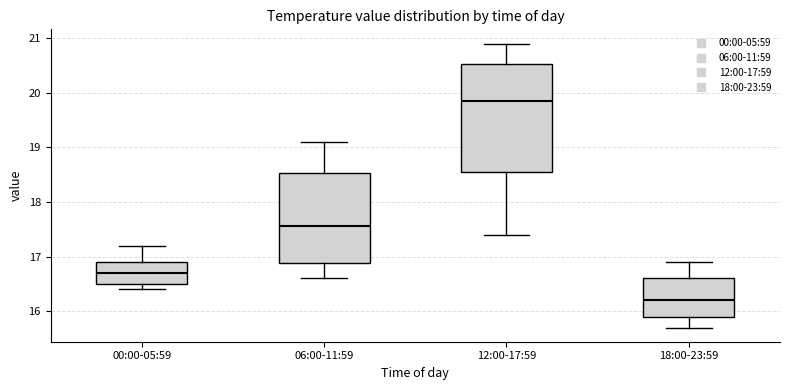

Reading left to right, read every box against the y-axis: the position of its median line, the range the box covers, and the ends of its whiskers. The values are not printed on the chart, so give them approximately, as read against the axis.

00:00-05:59: median 16.7, box 16.5 to 16.9, whiskers 16.4 to 17.2
06:00-11:59: median 17.6, box 16.9 to 18.5, whiskers 16.6 to 19.1
12:00-17:59: median 19.9, box 18.6 to 20.5, whiskers 17.4 to 20.9
18:00-23:59: median 16.2, box 15.9 to 16.6, whiskers 15.7 to 16.9